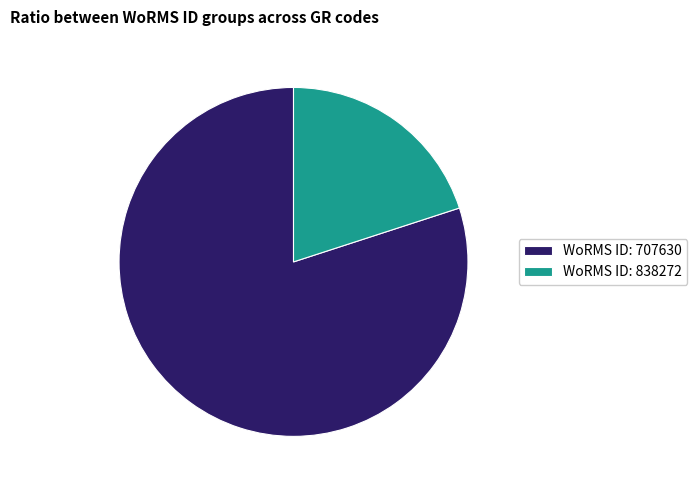

True or false: WoRMS ID: 838272 accounts for 11% of the total.

False